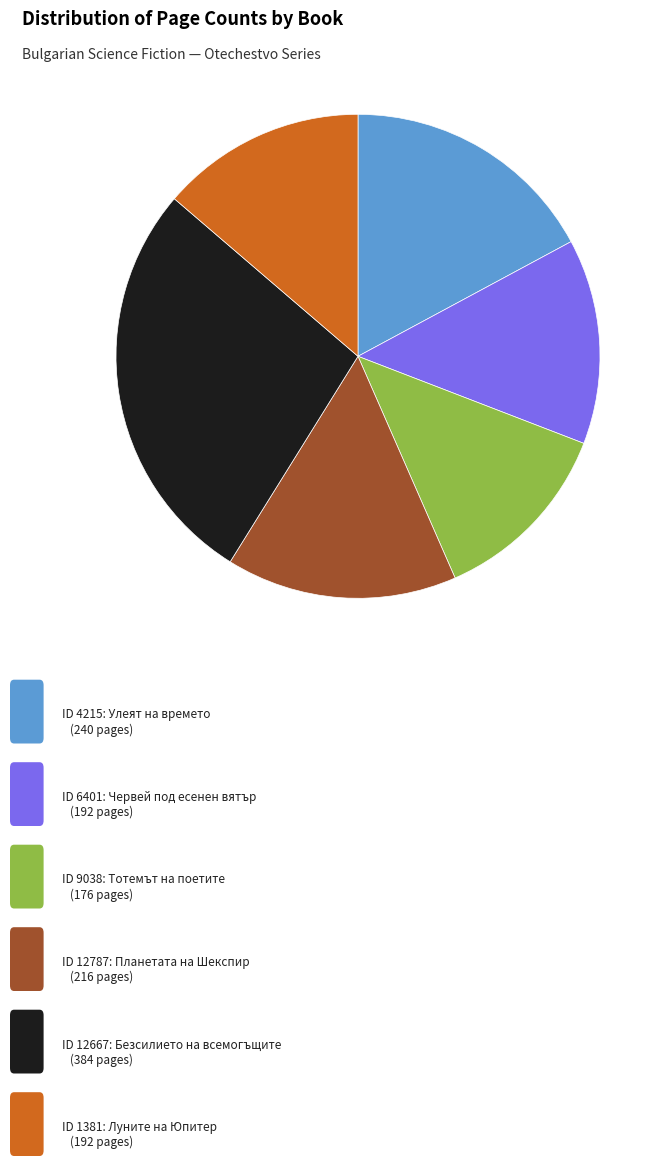

Does any single category account for the majority?

No